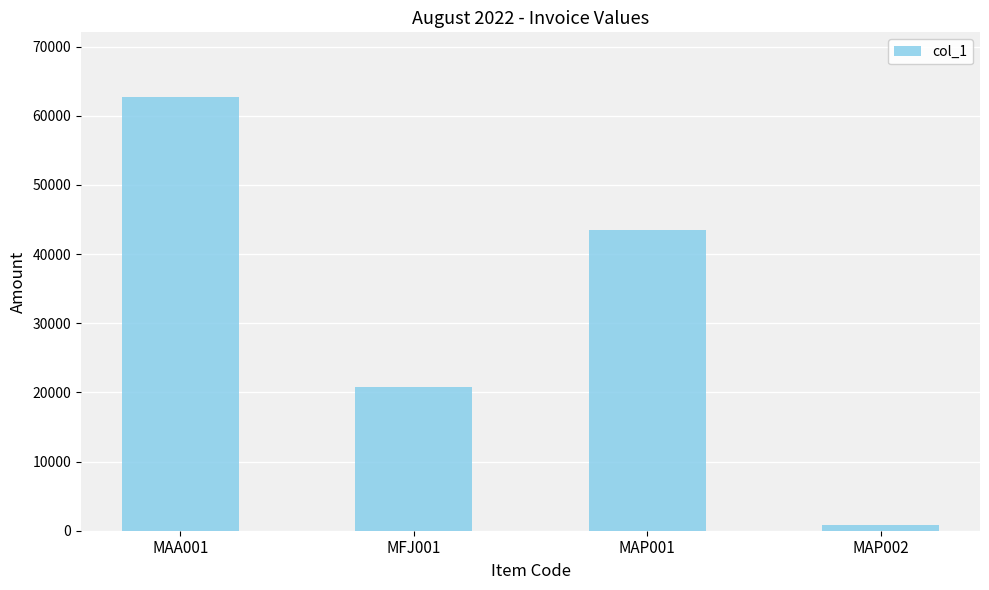

Which category has the lowest value across all series?

MAP002